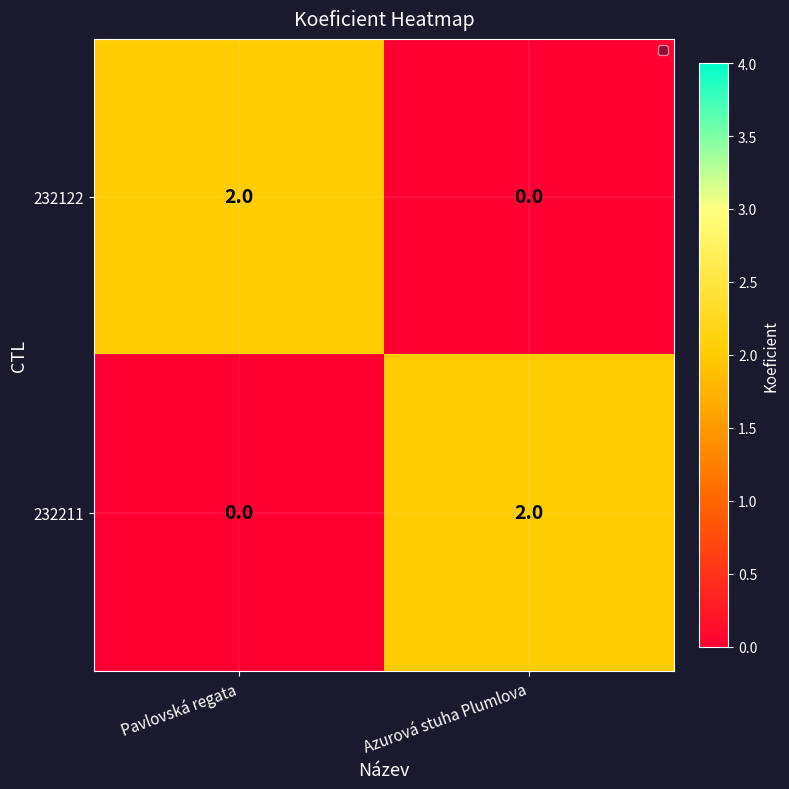

At which label does 232211 reach its peak?

Azurová stuha Plumlova